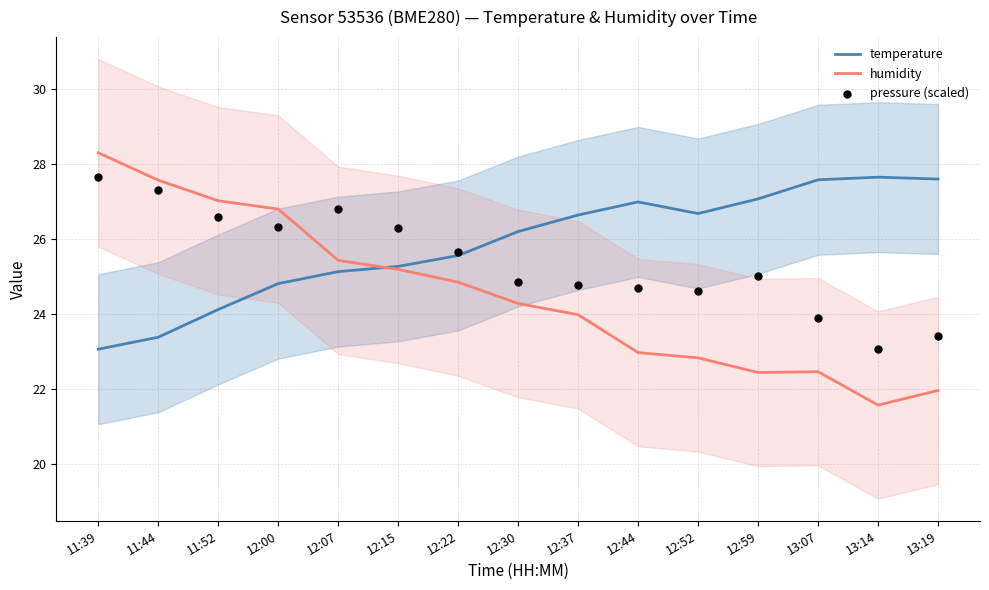

Which series has the largest total across all categories?

temperature